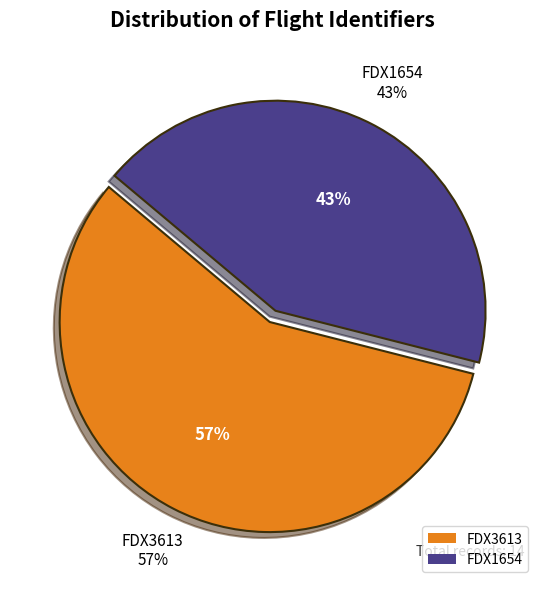

Which has a higher value, FDX1654 or FDX3613?

FDX3613